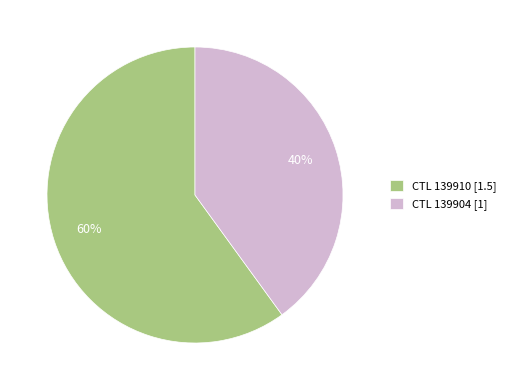

What is the largest slice in the pie chart?

CTL 139910 [1.5]